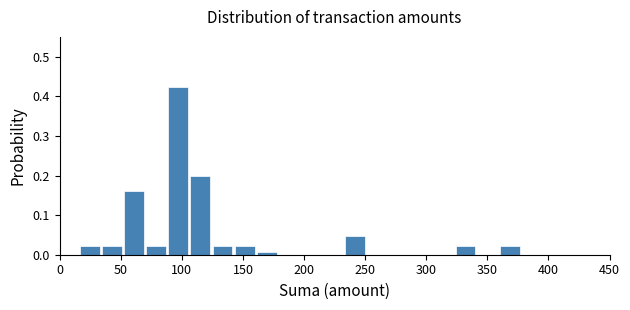

Read against the x-axis, roughly where is the centre of the tallest bar?

95